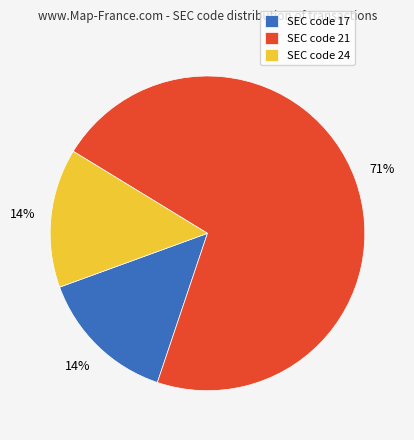

To the nearest percent, what is the combined percentage of SEC code 21 and SEC code 24?

86%